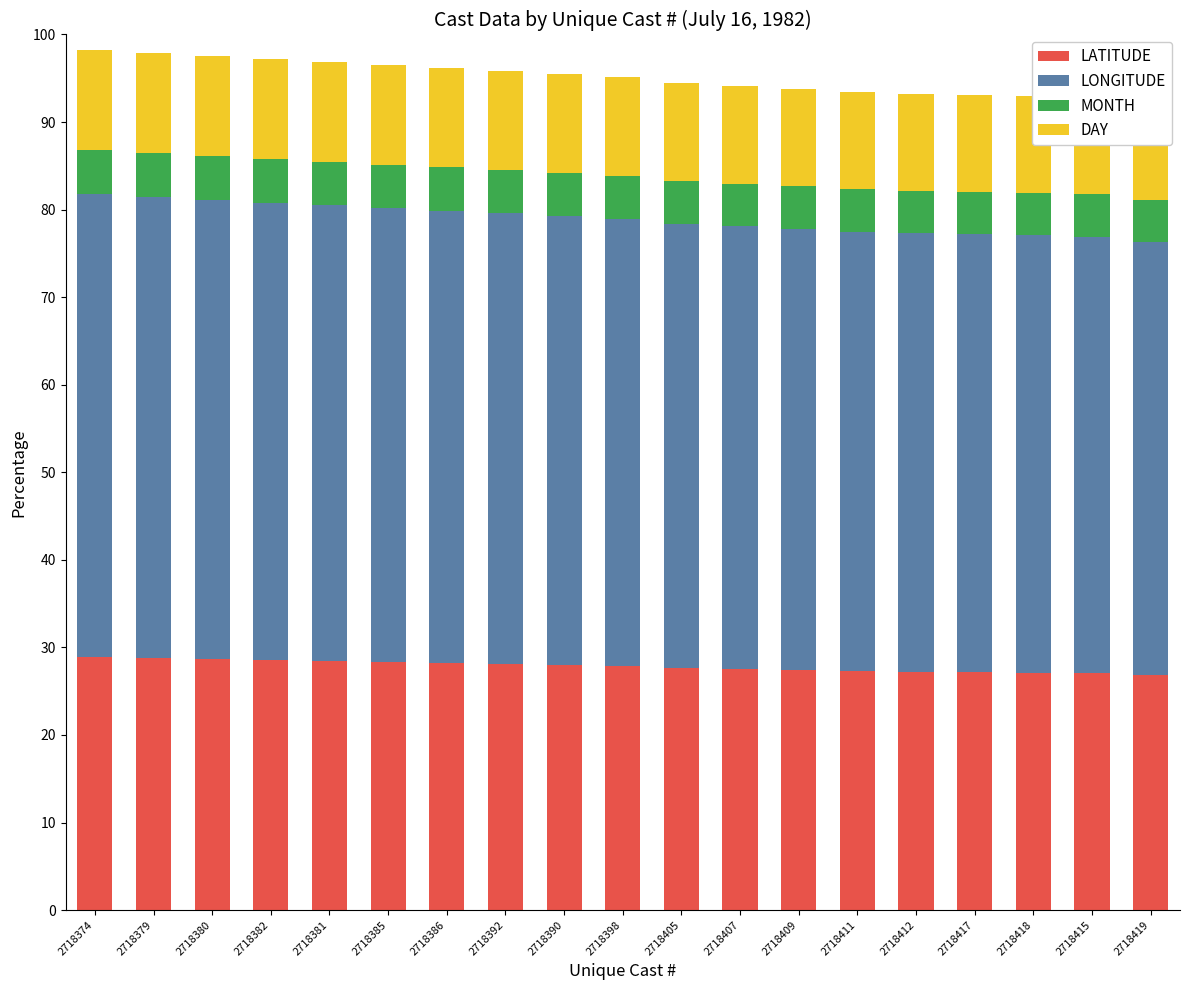

Between 2718412 and 2718386, which is larger?

2718386